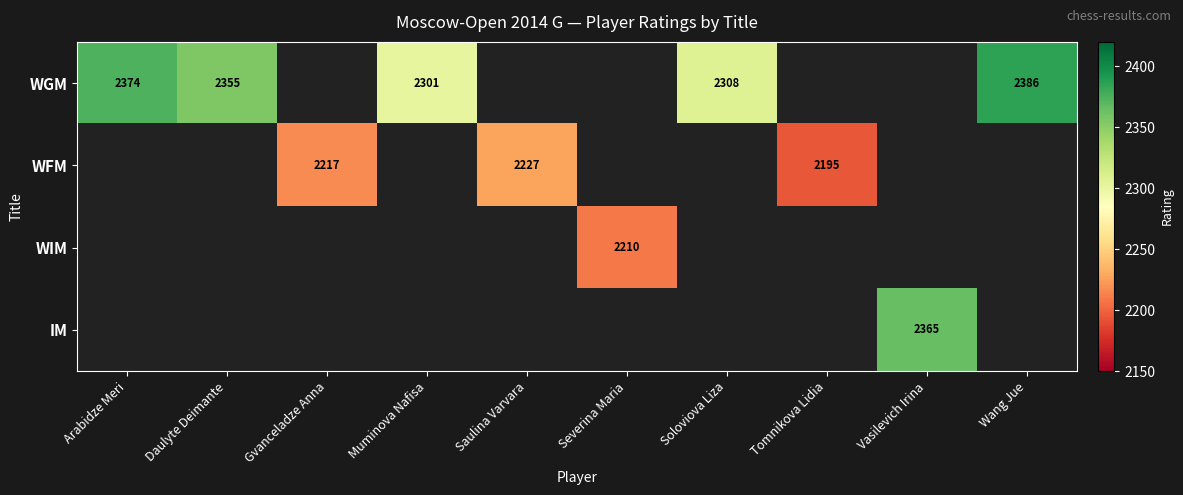

The value of WGM at Soloviova Liza is 4129. True or false?

False